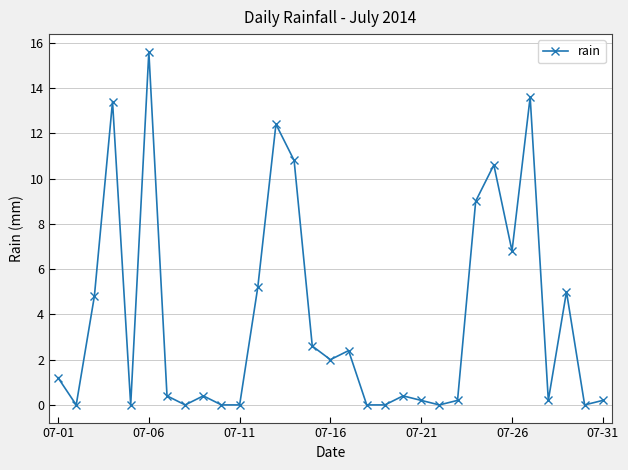

Reading left to right, transcribe all the data shown in this chart.

1.2	0.0	4.8	13.4	0.0	15.6	0.4	0.0	0.4	0.0	0.0	5.2	12.4	10.8	2.6	2.0	2.4	0.0	0.0	0.4	0.2	0.0	0.2	9.0	10.6	6.8	13.6	0.2	5.0	0.0	0.2